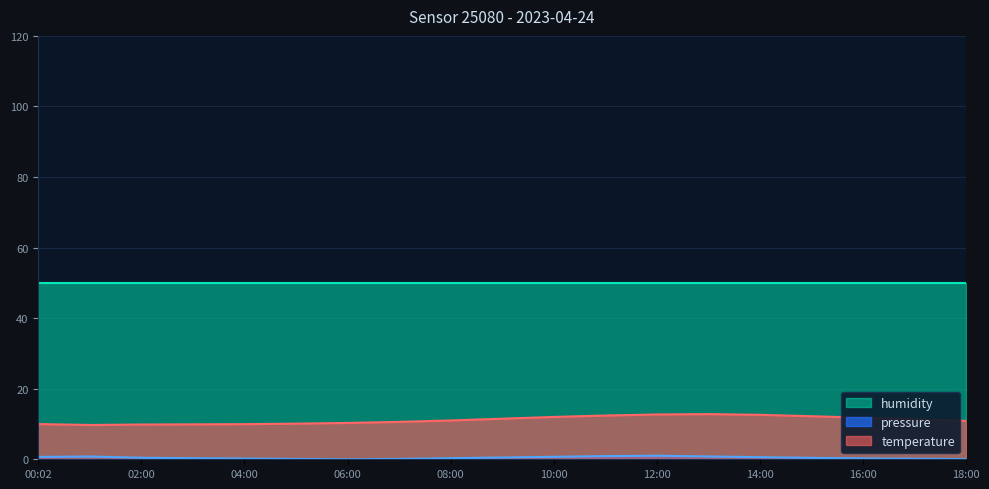

True or false: temperature and pressure cross at least once.

False